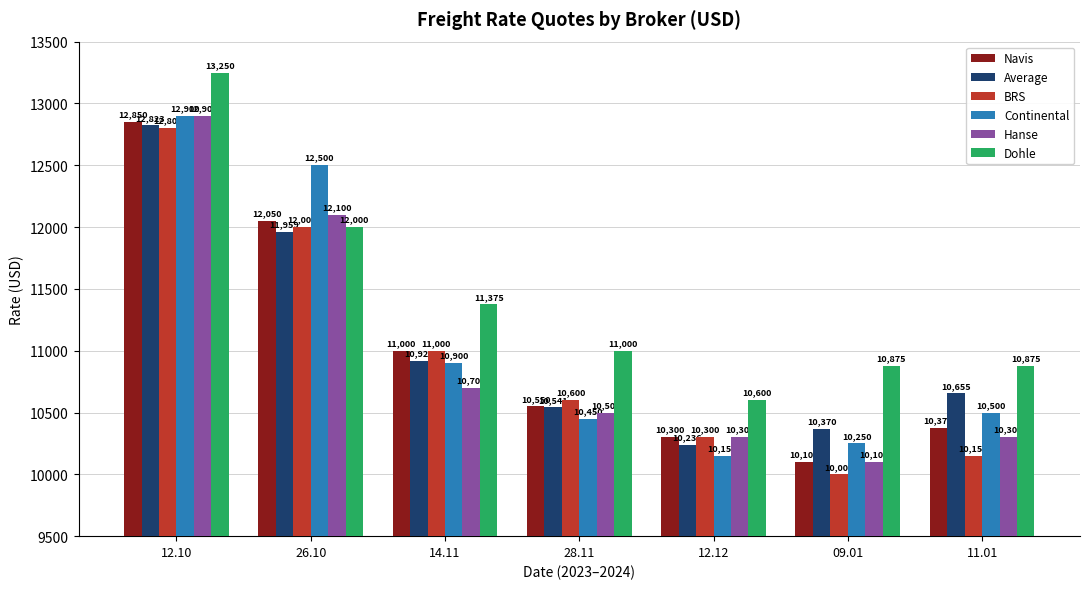

What are all the series names shown in the legend?

Navis, Average, BRS, Continental, Hanse, Dohle